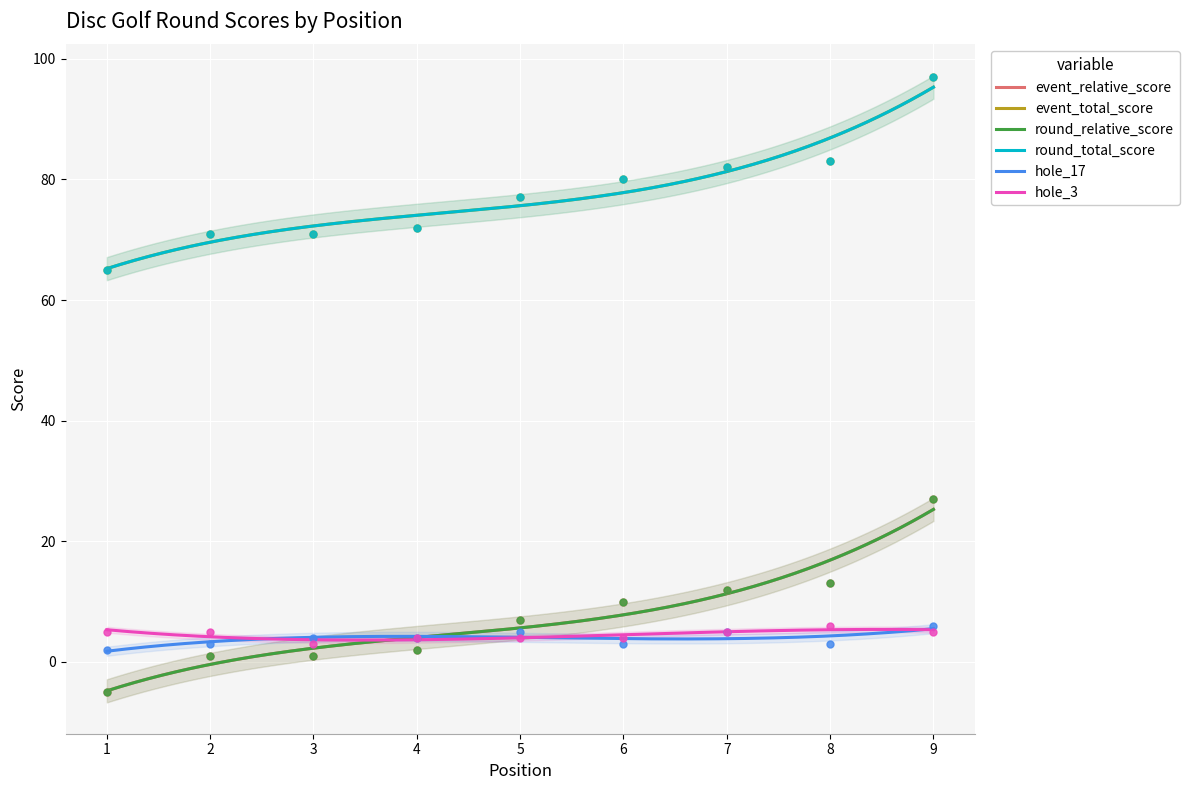

Which series has the largest total across all categories?

event_total_score